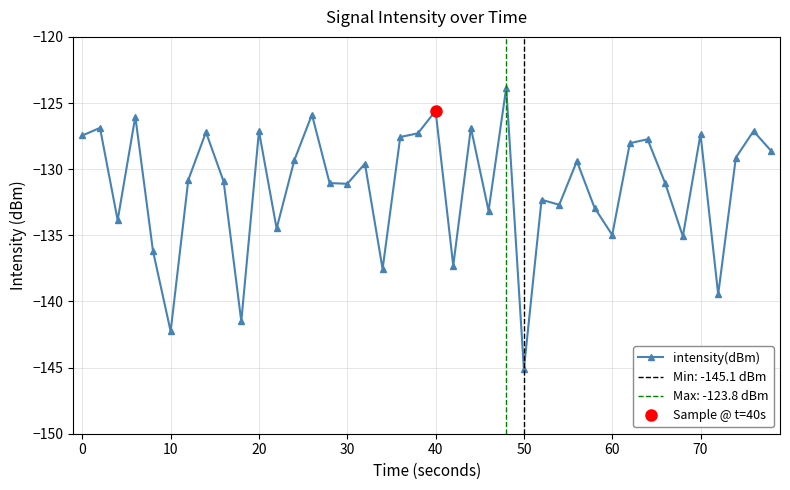

What is the minimum value for intensity(dBm)?

-145.1